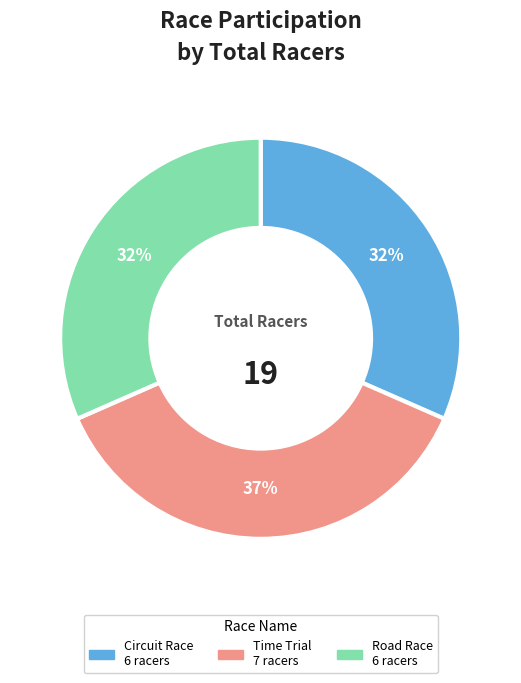

Is there any slice that represents more than half of the pie?

No